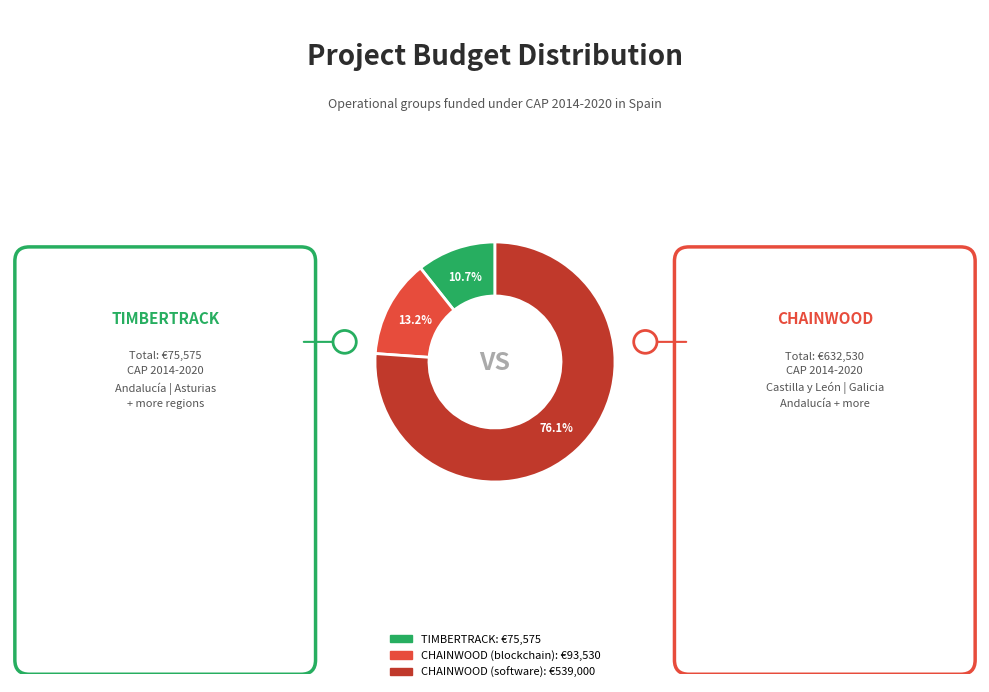

Is there a majority slice in this chart?

Yes